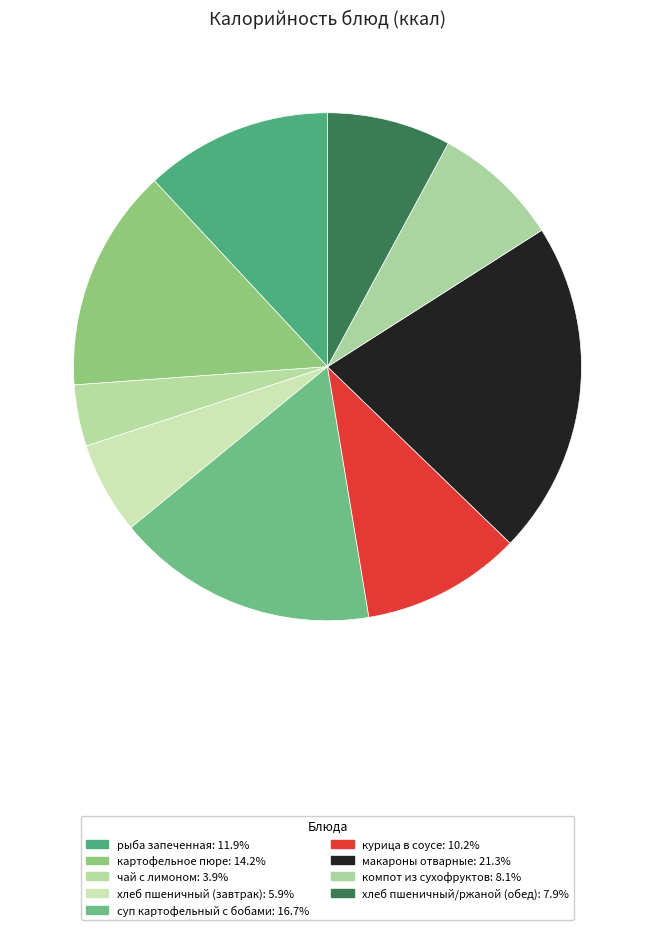

Which has a higher value, макароны отварные or хлеб пшеничный/ржаной (обед)?

макароны отварные